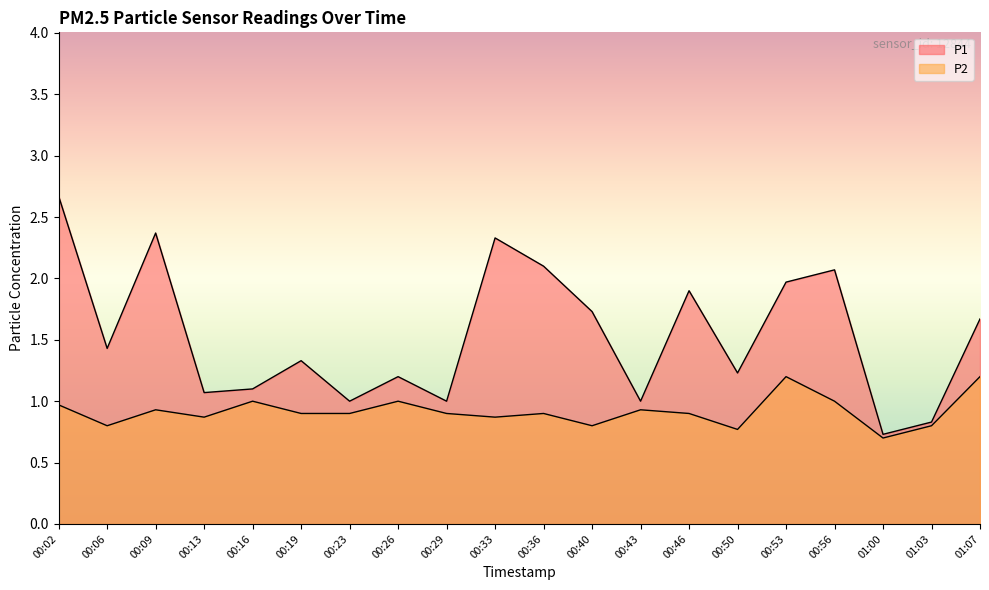

Does the chart display data point markers on the line(s)?

No